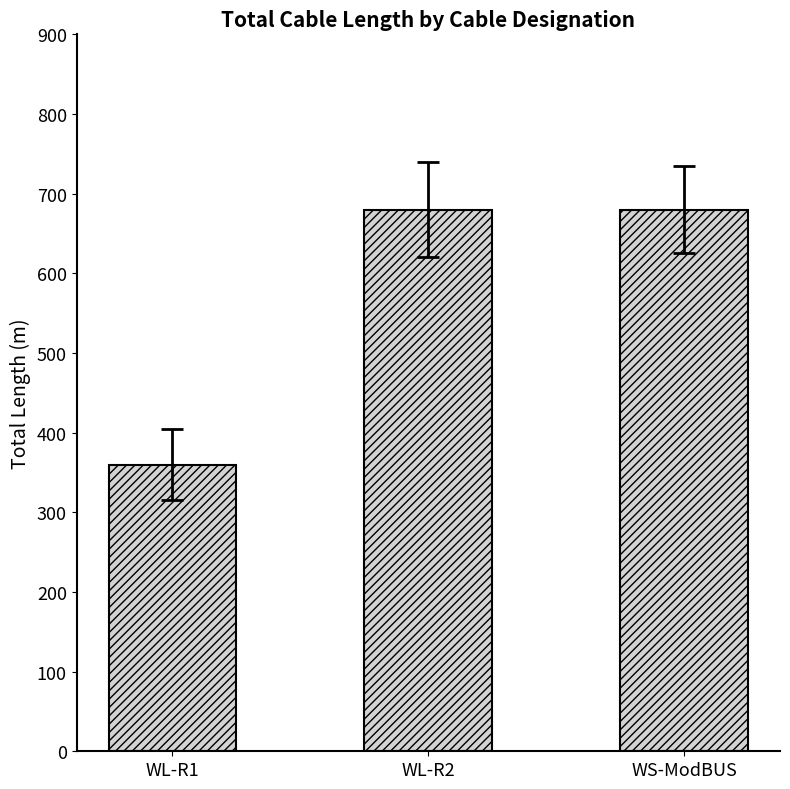

Is it true that the value at WS-ModBUS is 680?

True